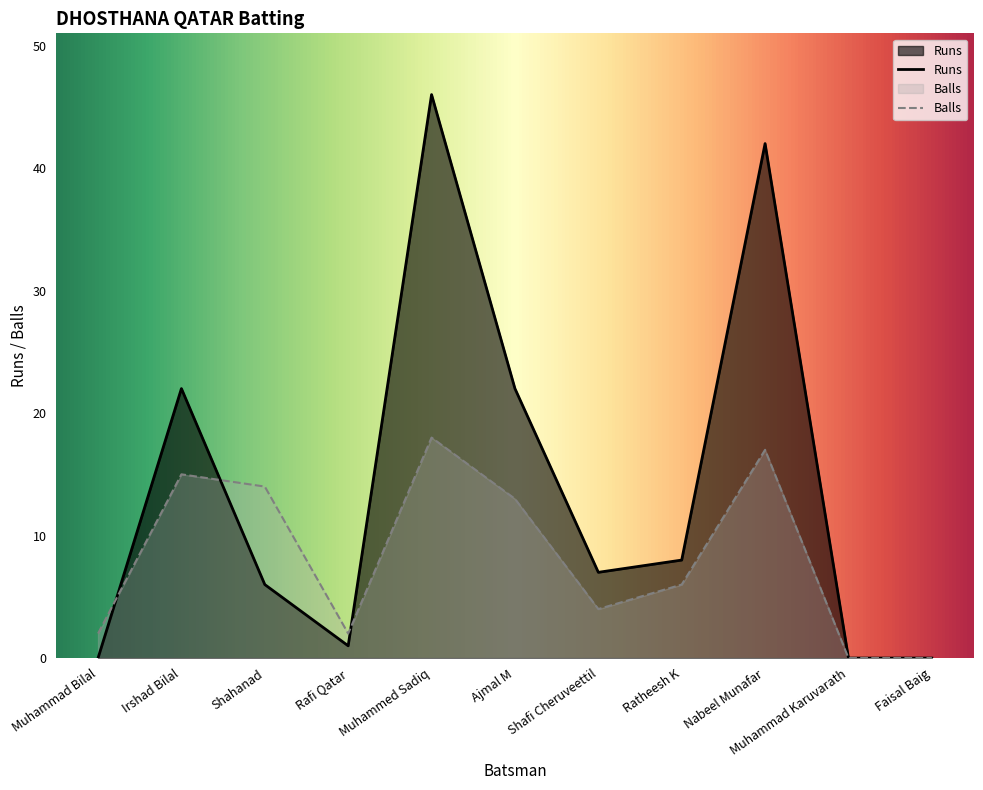

At Muhammad Karuvarath, list the series in order from smallest to largest.

Runs, Balls